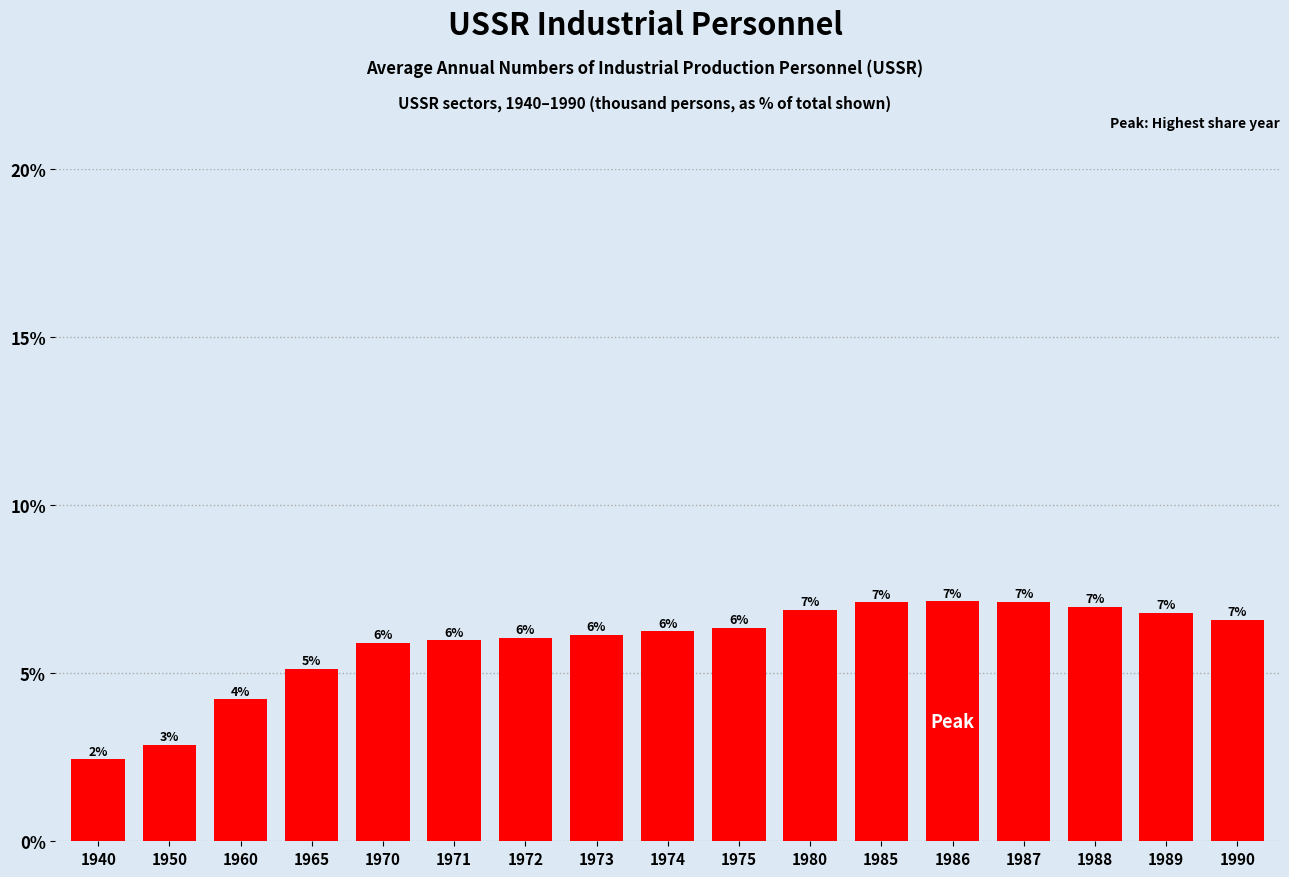

Approximately how many times larger is the value at 1960 compared to 1980?

0.6